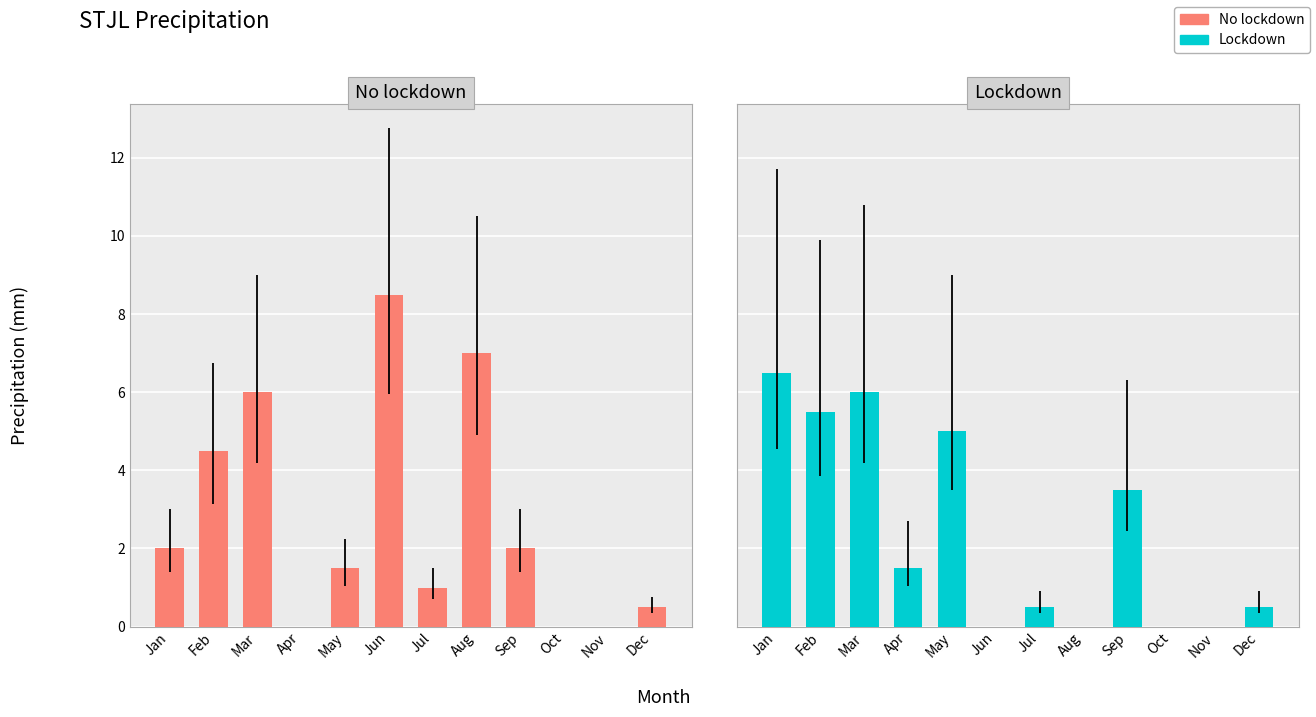

Does the chart contain stacked bars?

No